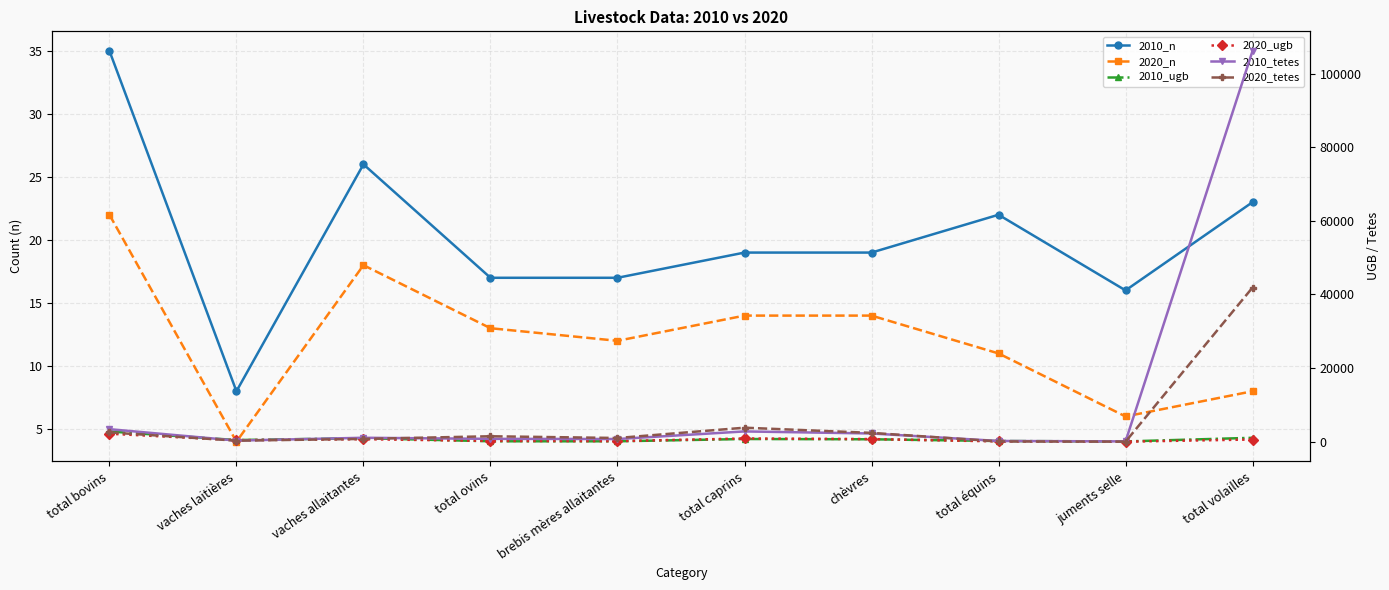

Reading right to left, what are all the values shown in this chart?

2010_n: total volailles=23.0	juments selle=16.0	total équins=22.0	chèvres=19.0	total caprins=19.0	brebis mères allaitantes=17.0	total ovins=17.0	vaches allaitantes=26.0	vaches laitières=8.0	total bovins=35.0
2020_n: total volailles=8.0	juments selle=6.0	total équins=11.0	chèvres=14.0	total caprins=14.0	brebis mères allaitantes=12.0	total ovins=13.0	vaches allaitantes=18.0	vaches laitières=4.0	total bovins=22.0
2010_ugb: total volailles=1078.3	juments selle=88.2	total équins=204.3	chèvres=675.0	total caprins=747.2	brebis mères allaitantes=126.7	total ovins=131.7	vaches allaitantes=977.4	vaches laitières=464.0	total bovins=2792.8
2020_ugb: total volailles=614.0	juments selle=27.0	total équins=97.5	chèvres=723.9	total caprins=889.1	brebis mères allaitantes=173.9	total ovins=228.3	vaches allaitantes=698.4	vaches laitières=436.4	total bovins=2184.4
2010_tetes: total volailles=106164.0	juments selle=98.0	total équins=216.0	chèvres=2250.0	total caprins=2808.0	brebis mères allaitantes=745.0	total ovins=791.0	vaches allaitantes=1086.0	vaches laitières=320.0	total bovins=3418.0
2020_tetes: total volailles=41894.0	juments selle=30.0	total équins=95.0	chèvres=2413.0	total caprins=3819.0	brebis mères allaitantes=1023.0	total ovins=1494.0	vaches allaitantes=776.0	vaches laitières=301.0	total bovins=2531.0